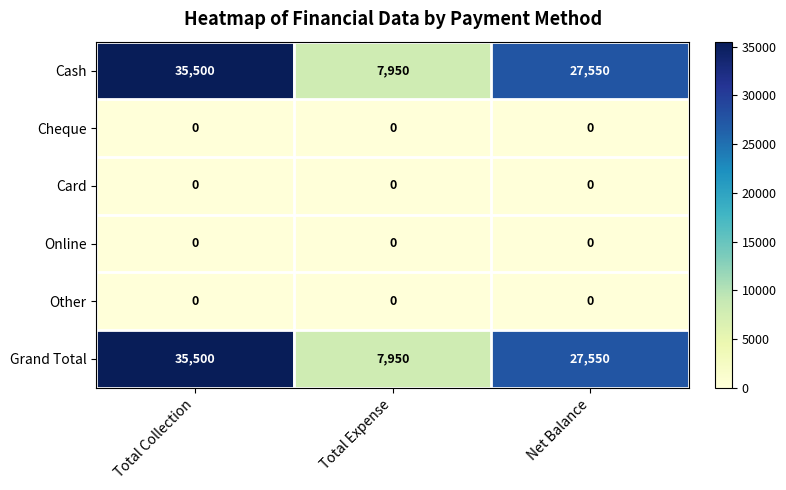

What is the approximate value of Grand Total at Net Balance?

27550